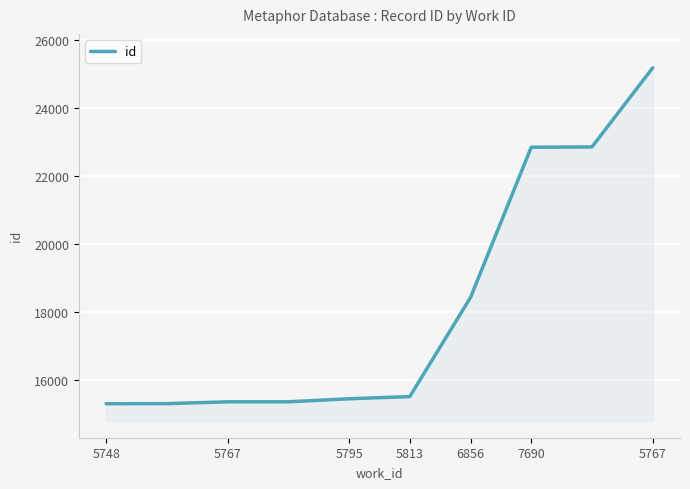

What is the difference between the maximum and minimum values?

9878